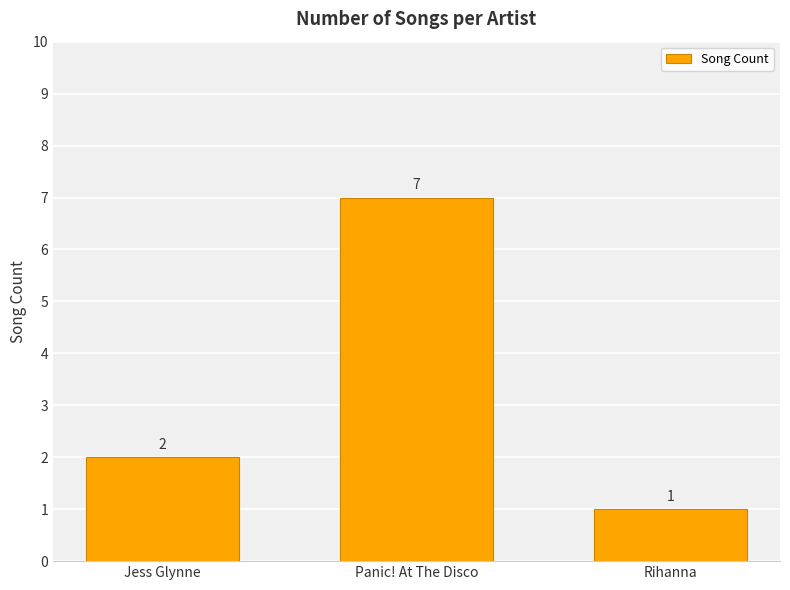

Between Panic! At The Disco and Rihanna, which is larger?

Panic! At The Disco